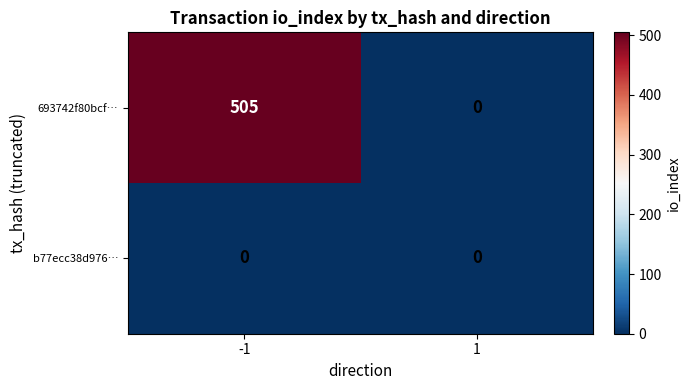

Which series has the widest spread of values?

693742f80bcf…